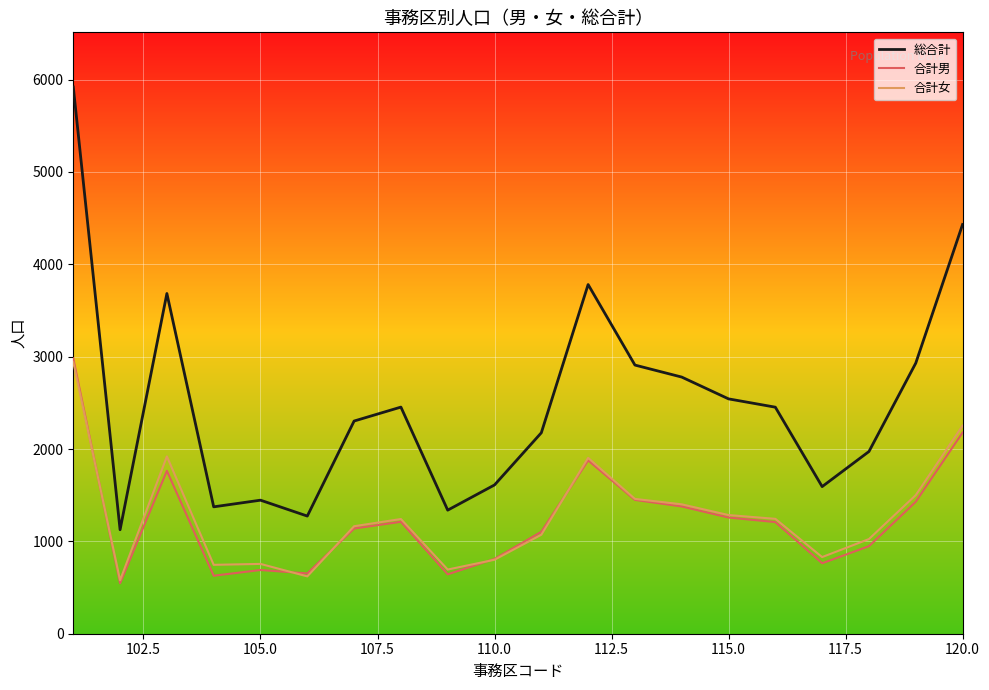

Which series has the widest spread of values?

総合計